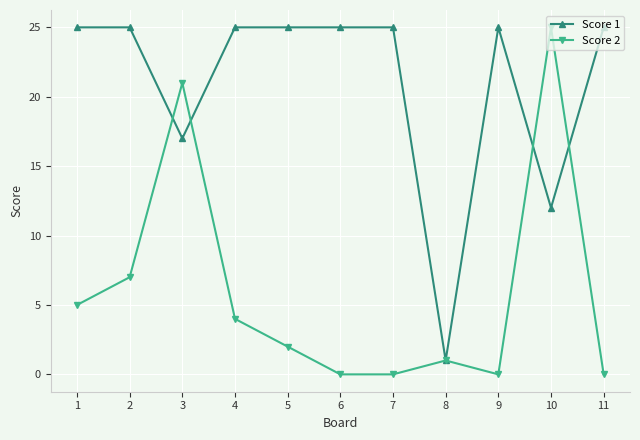

What is the sum of all Score 2 values?

65